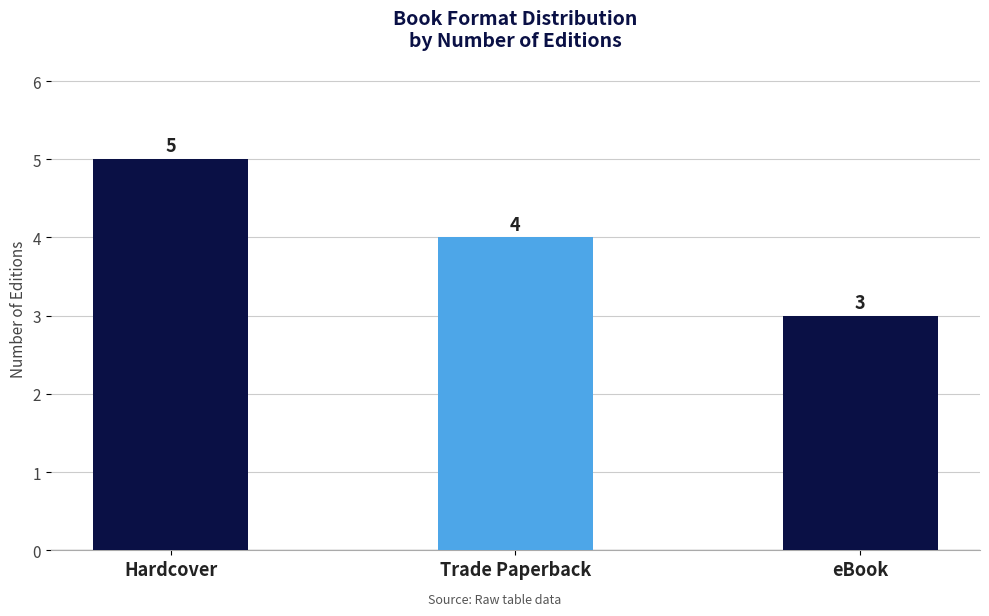

List the labels in order of value, largest first.

Hardcover, Trade Paperback, eBook